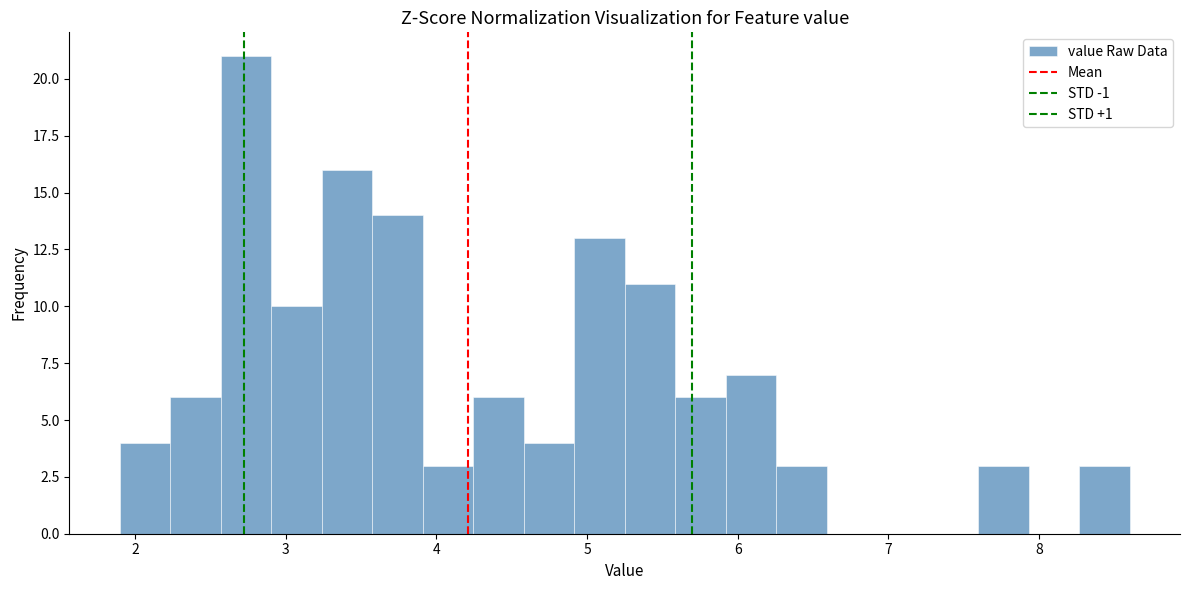

Around what value on the x-axis is the tallest bar? Give the approximate position of its centre, as read against the axis.

2.7